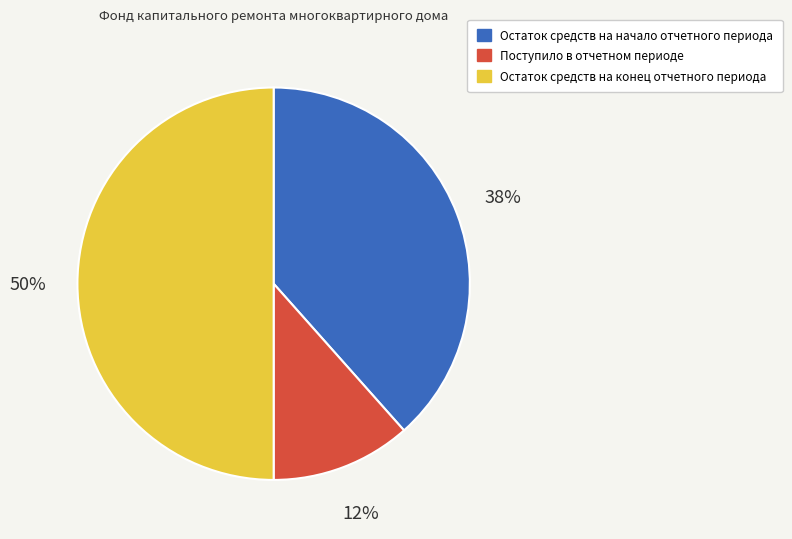

How many segments does this pie chart have?

3